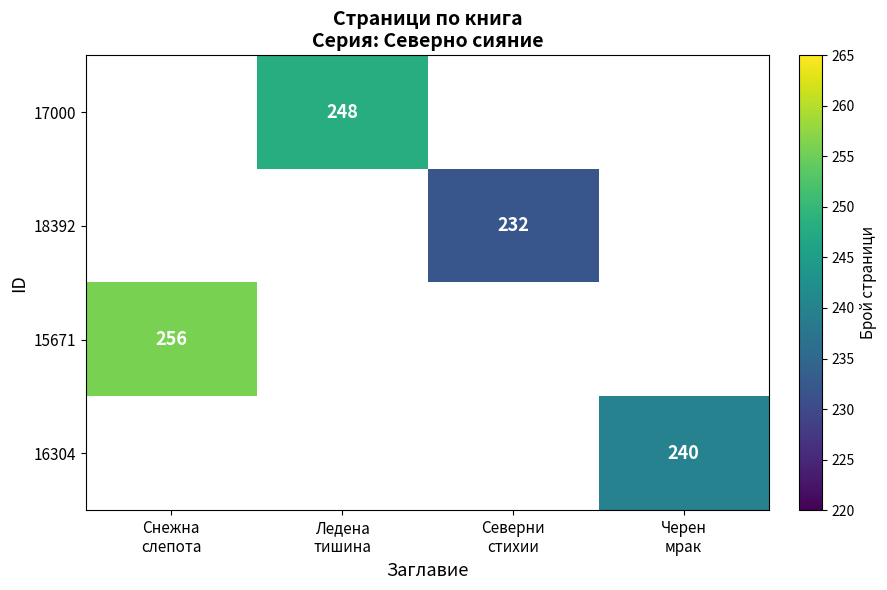

Between Северни
стихии and Ледена
тишина, which is larger?

Ледена
тишина